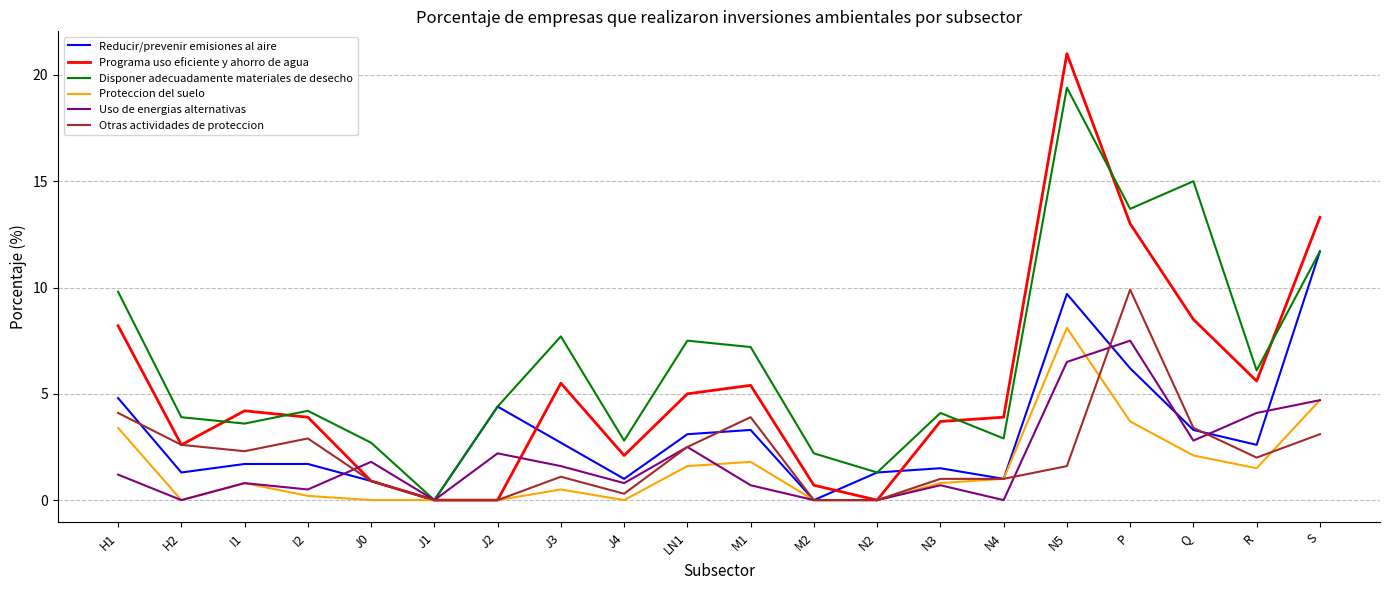

At which category is the sum across all series the highest?

N5